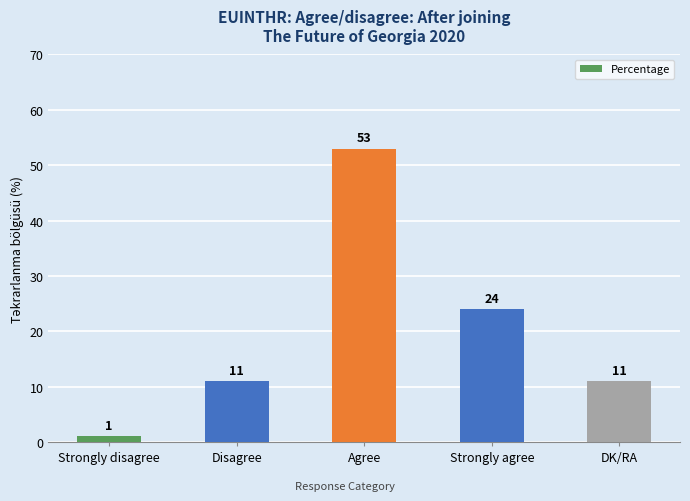

Count the number of categories in the chart.

5